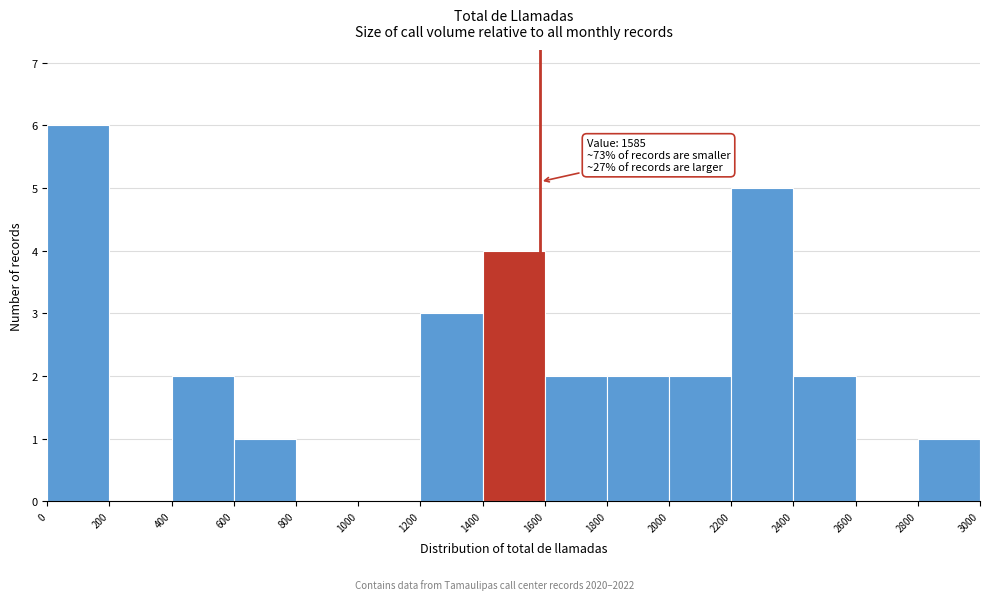

Over which range of the x-axis is the bar tallest?

0 to 200